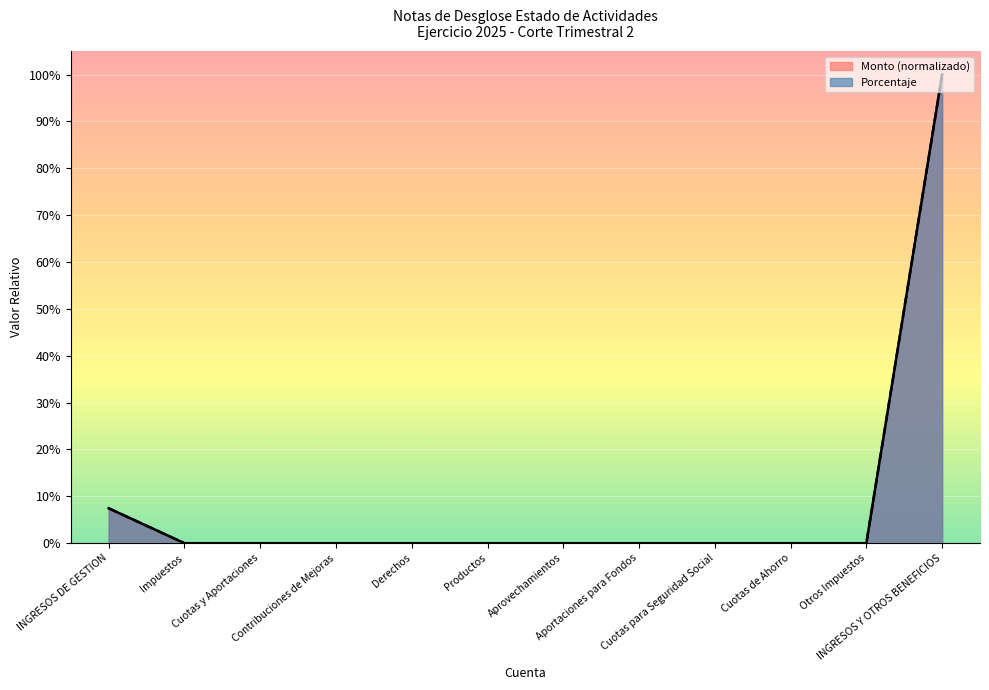

True or false: Monto has more than 0 points higher than both neighbors.

False